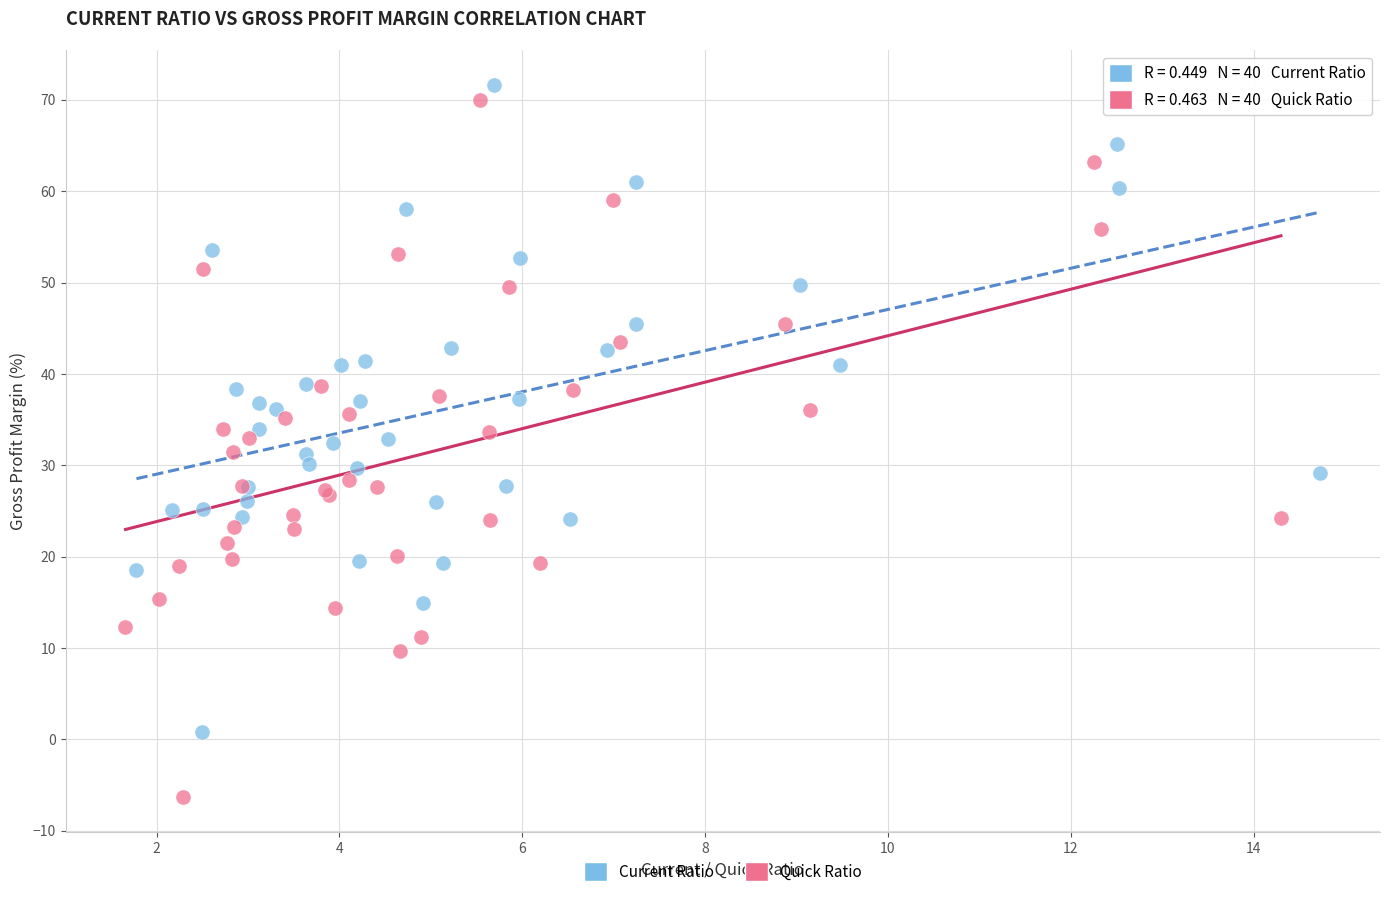

Which series reaches the maximum Y coordinate?

Current Ratio